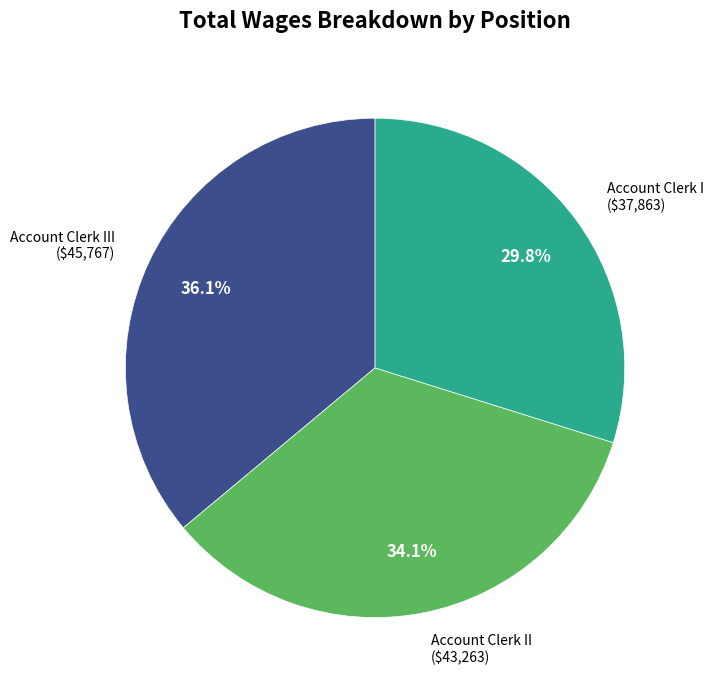

Is there a majority slice in this chart?

No